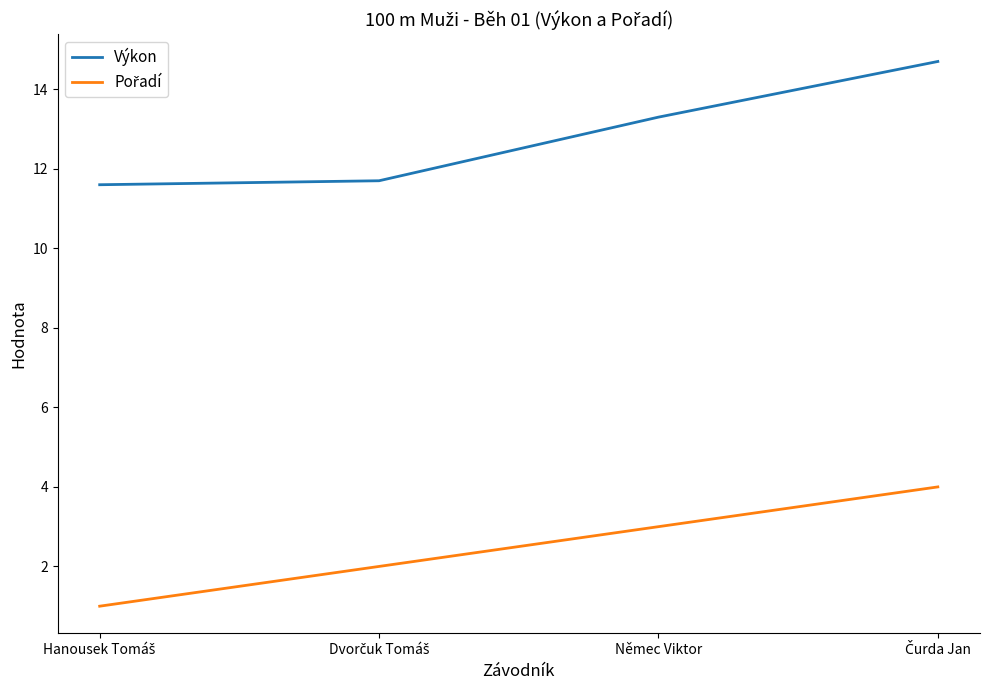

The value of Výkon at Němec Viktor is 19.0. True or false?

False